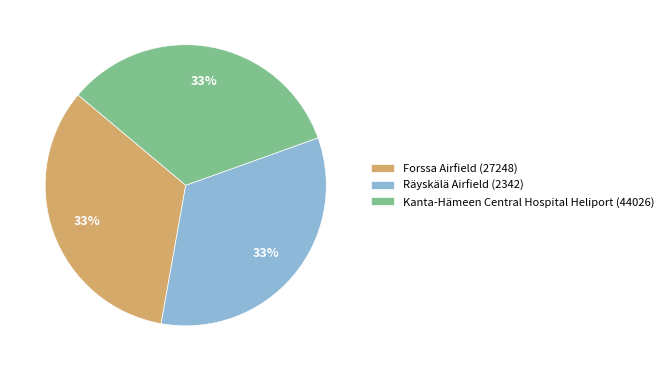

Is the sum of Räyskälä Airfield (2342) and Kanta-Hämeen Central Hospital Heliport (44026) greater than half?

Yes